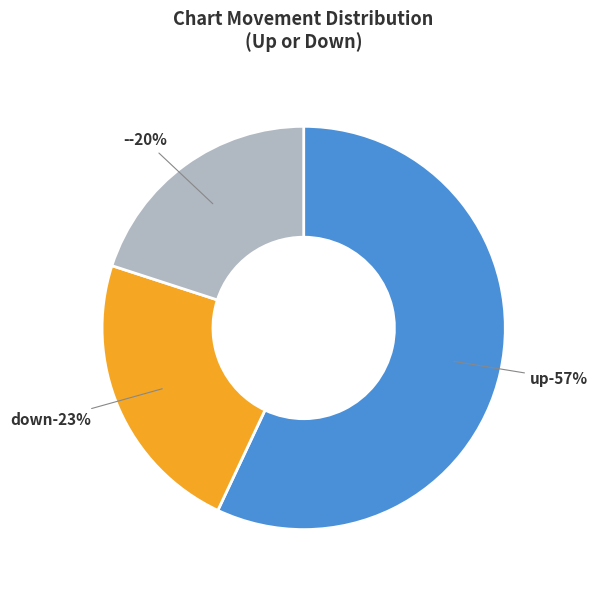

Which category has the biggest portion of the pie?

up